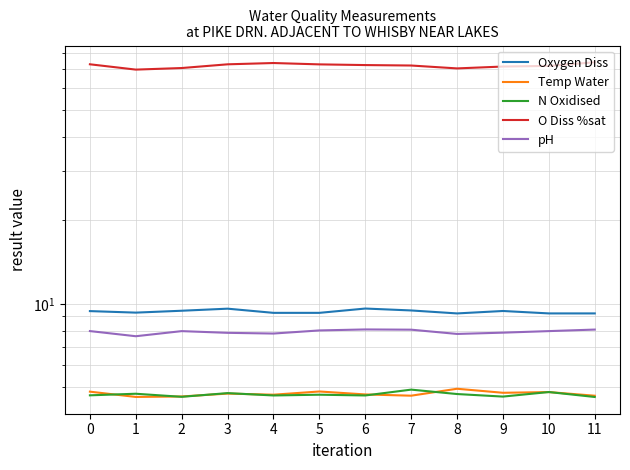

At which category is the sum across all series the highest?

11